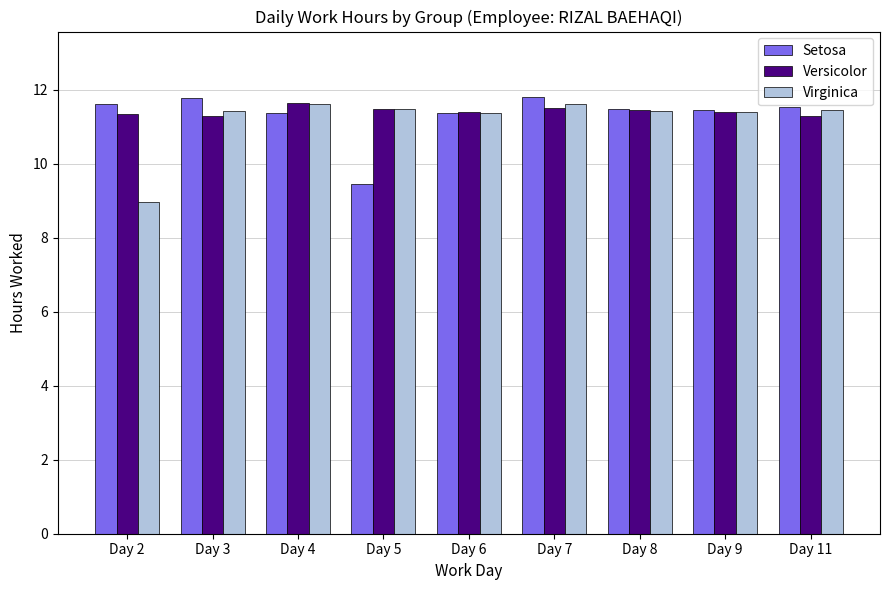

What is the average value of the Versicolor series?

11.4